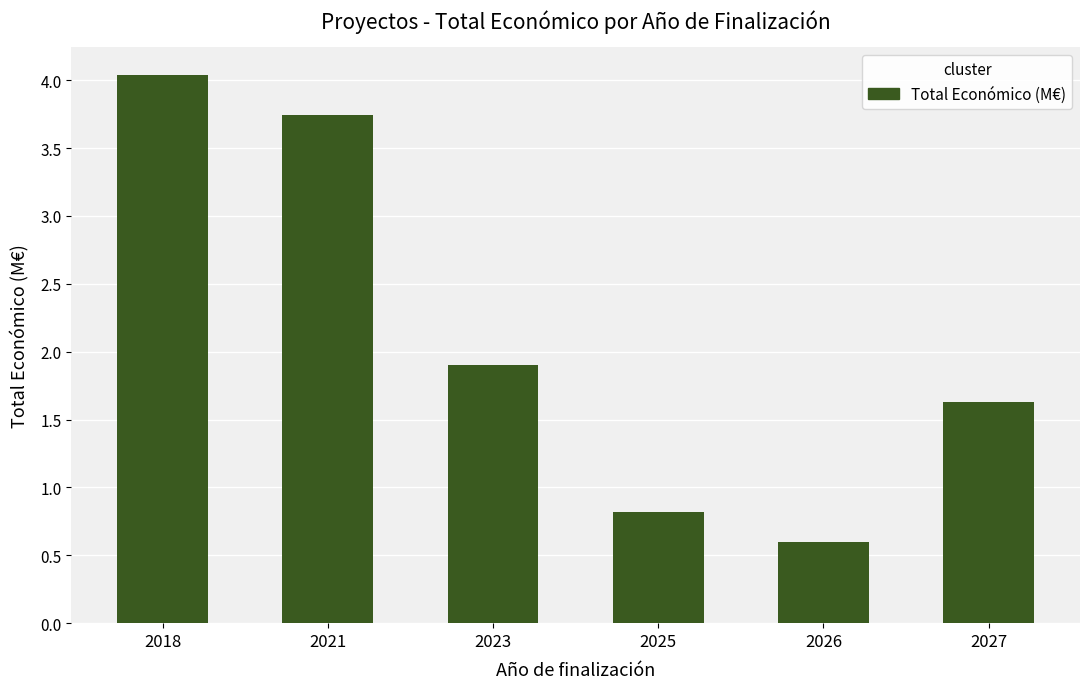

Where does the data first go above 1?

2018